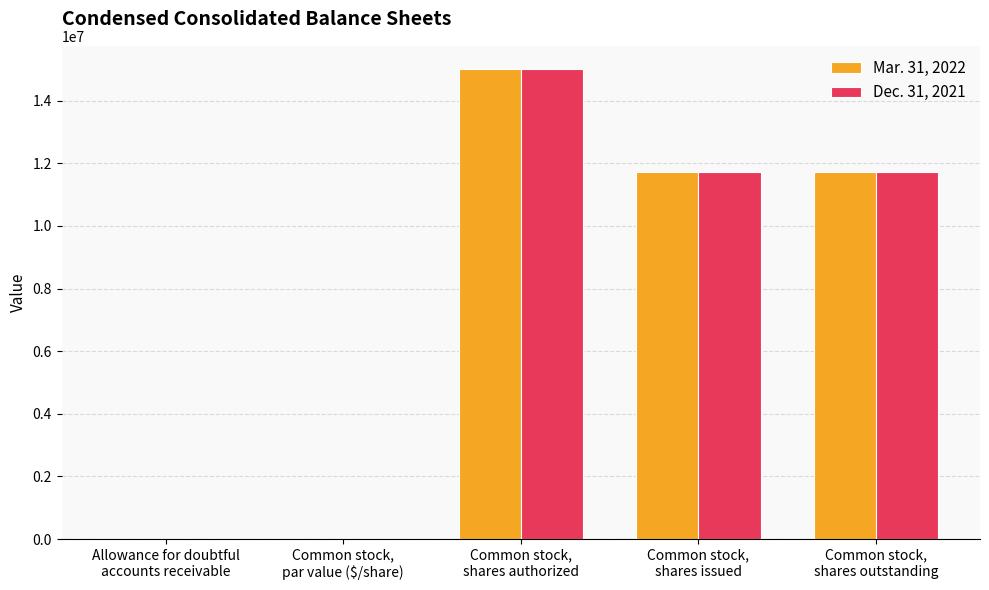

What is the maximum value shown in the chart?

15000000.0